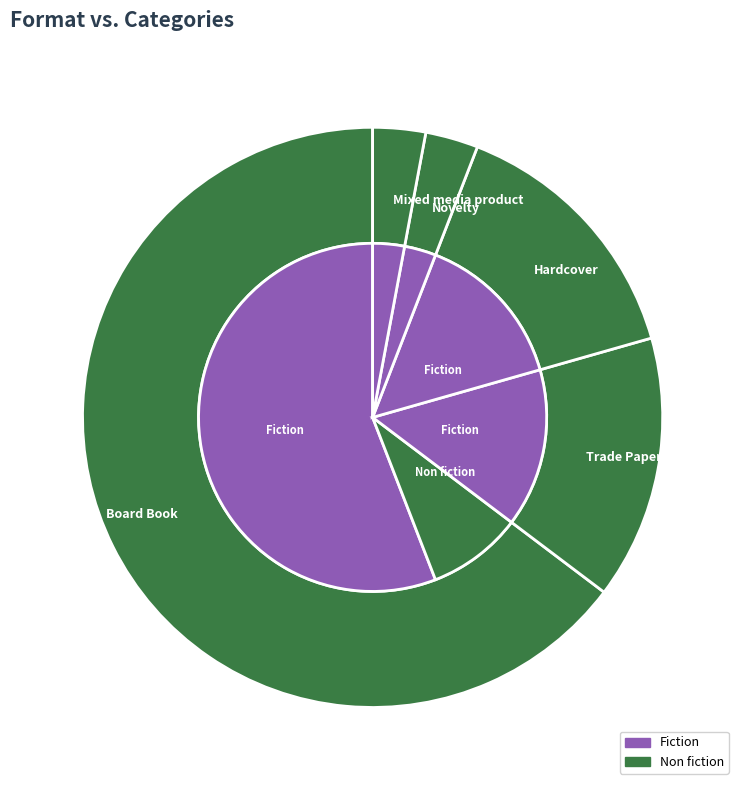

Approximately how many times larger is the value at Novelty compared to Trade Paperback?

0.2